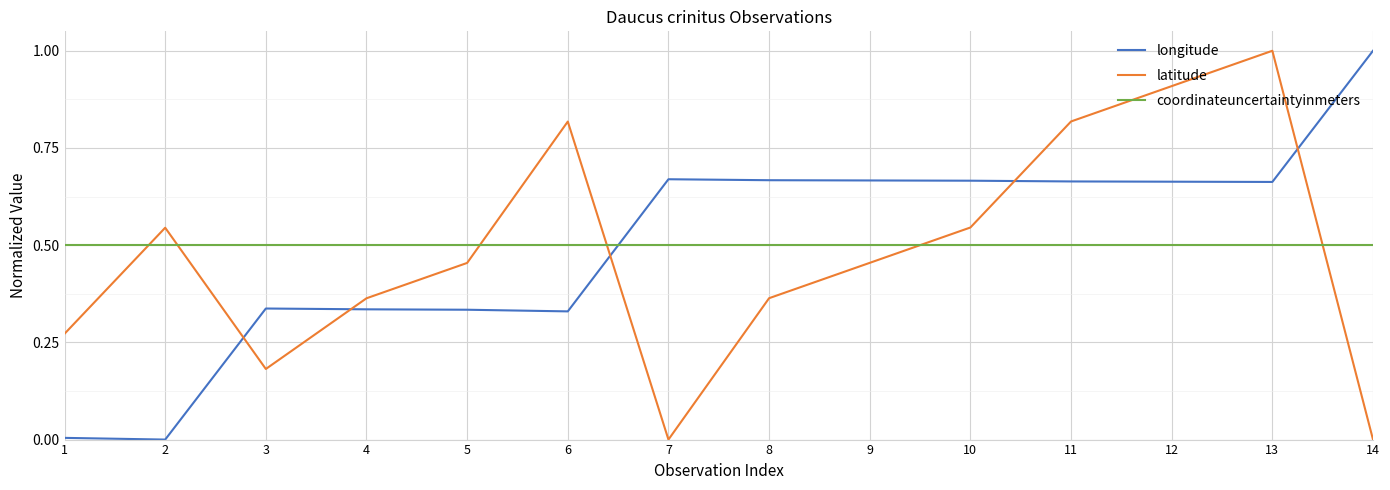

How many lines are shown in the chart?

3